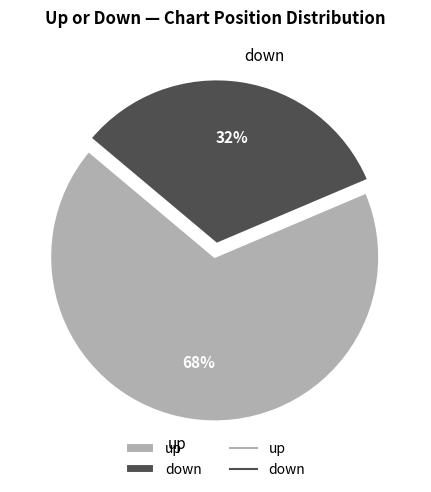

What is the smallest slice in the pie chart?

down